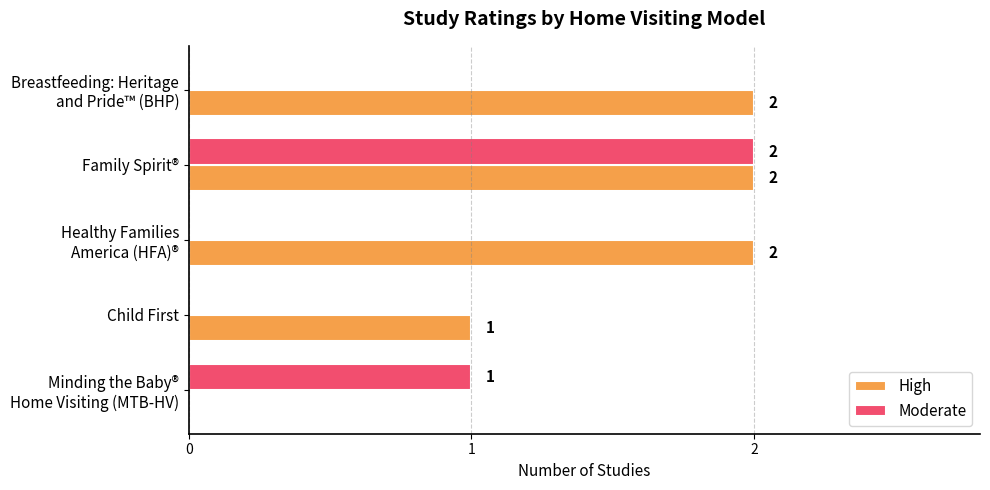

At which category is the sum across all series the highest?

Family Spirit®